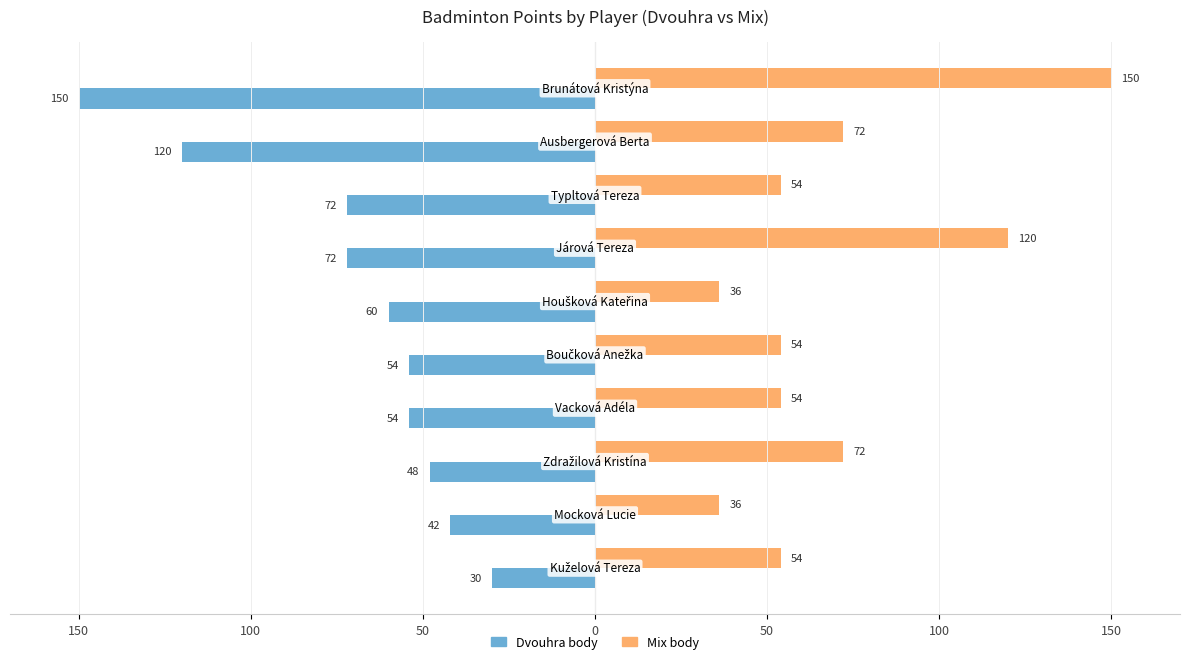

List the series in order of their peak value, lowest first.

Dvouhra body, Mix body